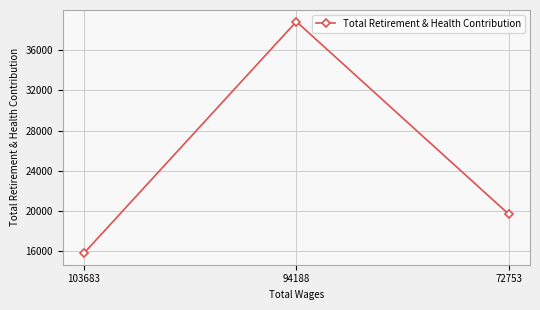

What is the change in value from 94188 to 72753?

-19174